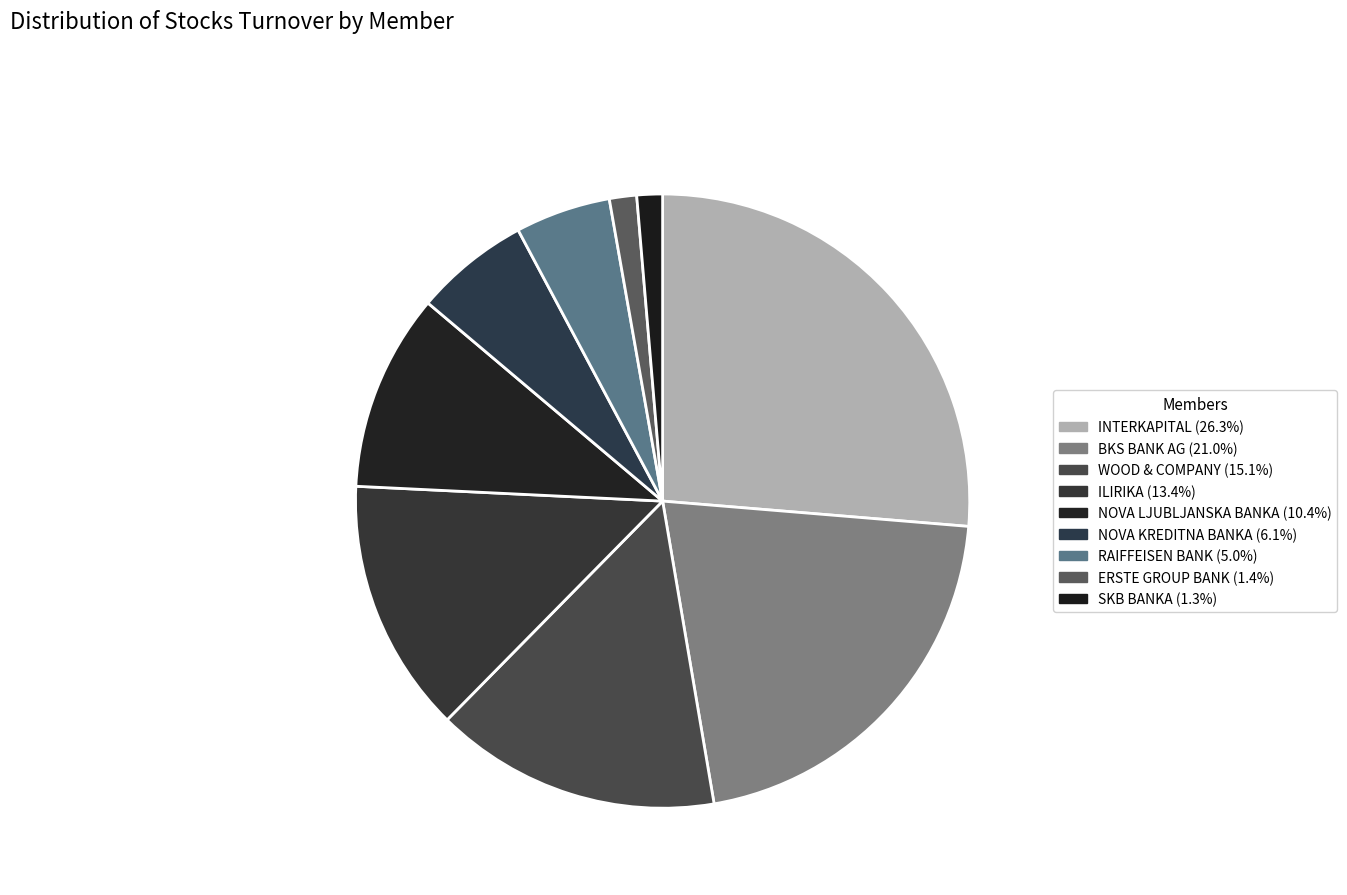

Does any single category account for the majority?

No